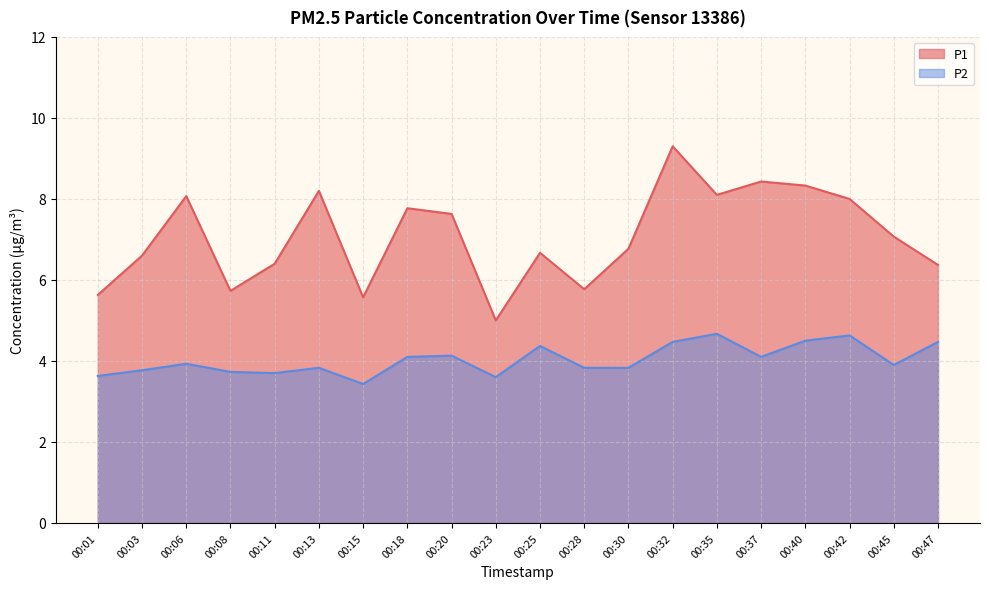

Which series has the largest total across all categories?

P1